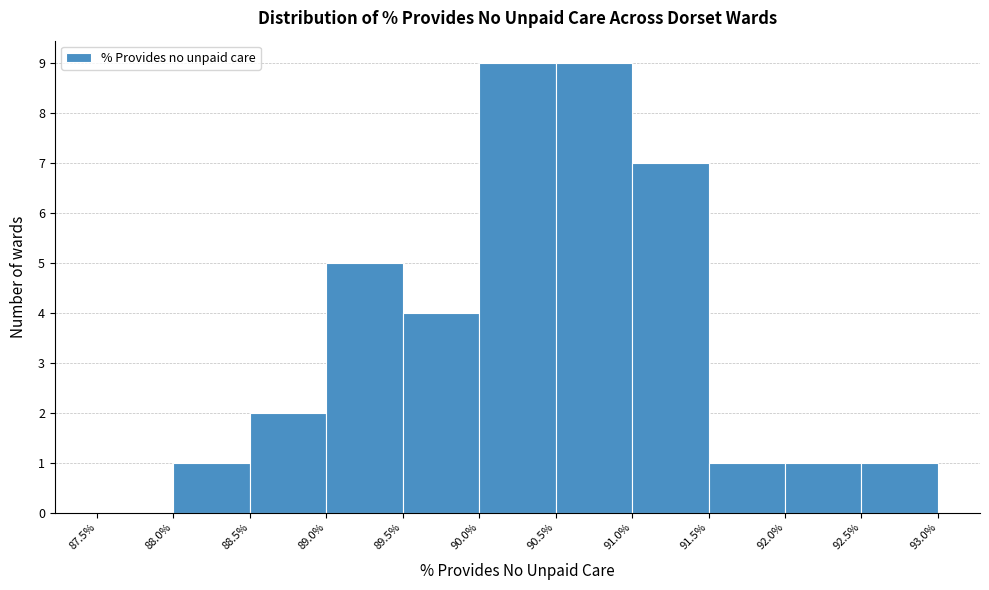

What is the height of the bar covering 89.5% to 90.0% on the x-axis? The values are not printed on the chart, so give them approximately, as read against the axis.

4